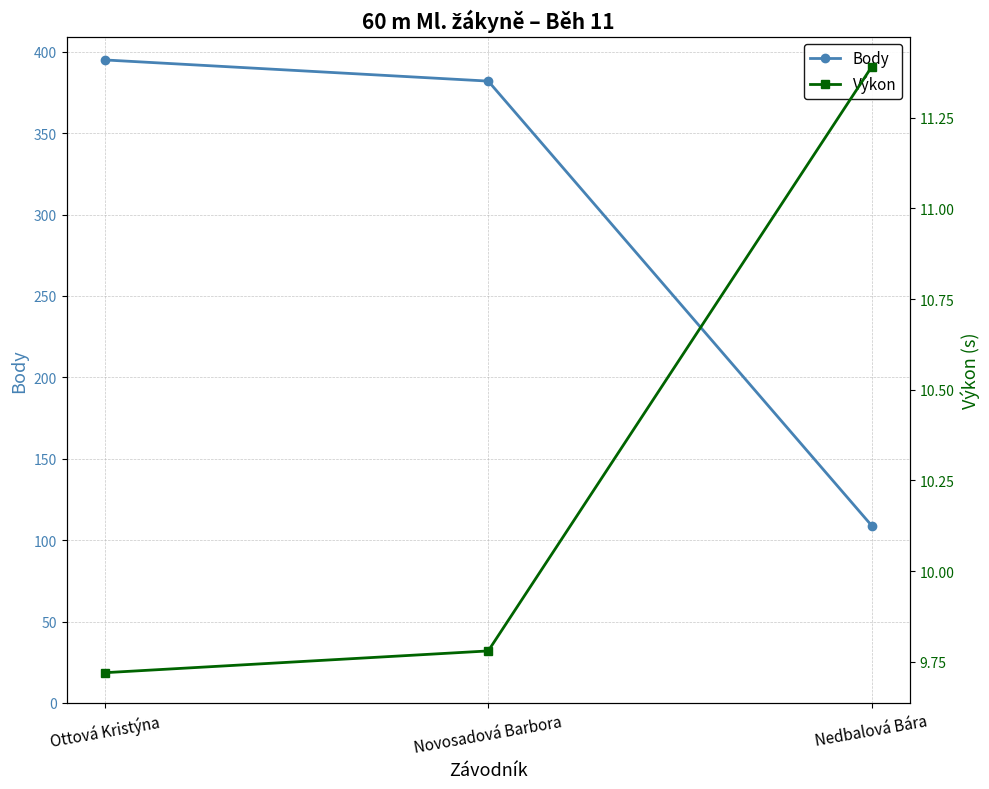

Between Ottová Kristýna and Nedbalová Bára, which is larger?

Ottová Kristýna